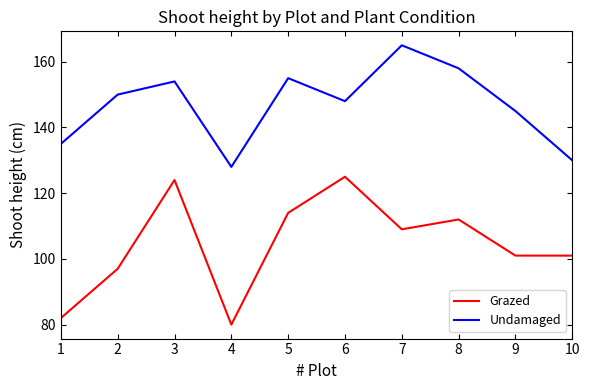

Does the chart have visible grid lines?

No